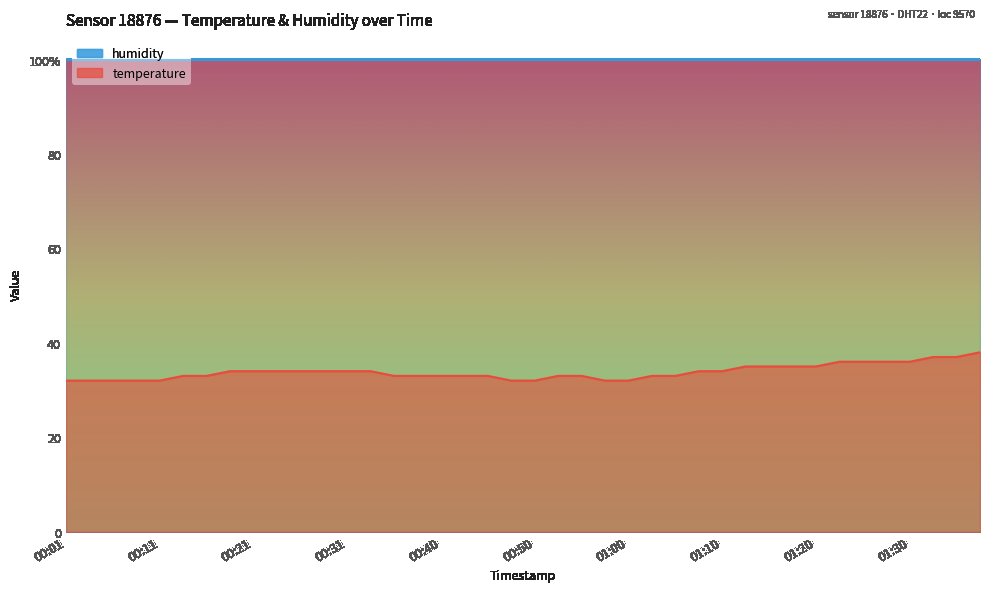

What is the minimum value shown in the chart?

32.0